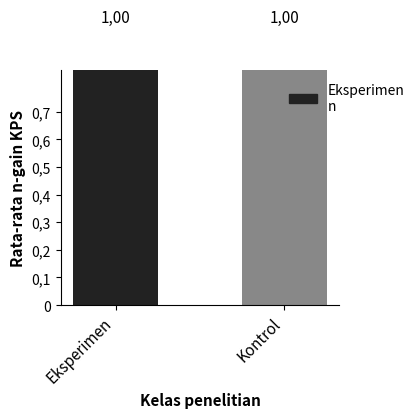

Is it true that col_2 equals 7 at 10?

False